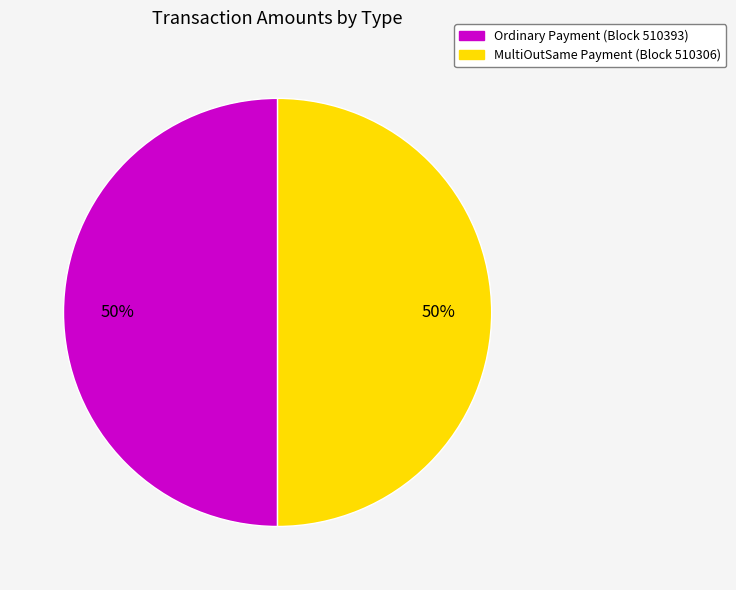

Do MultiOutSame Payment (Block 510306) and Ordinary Payment (Block 510393) together represent more than half of the pie?

Yes